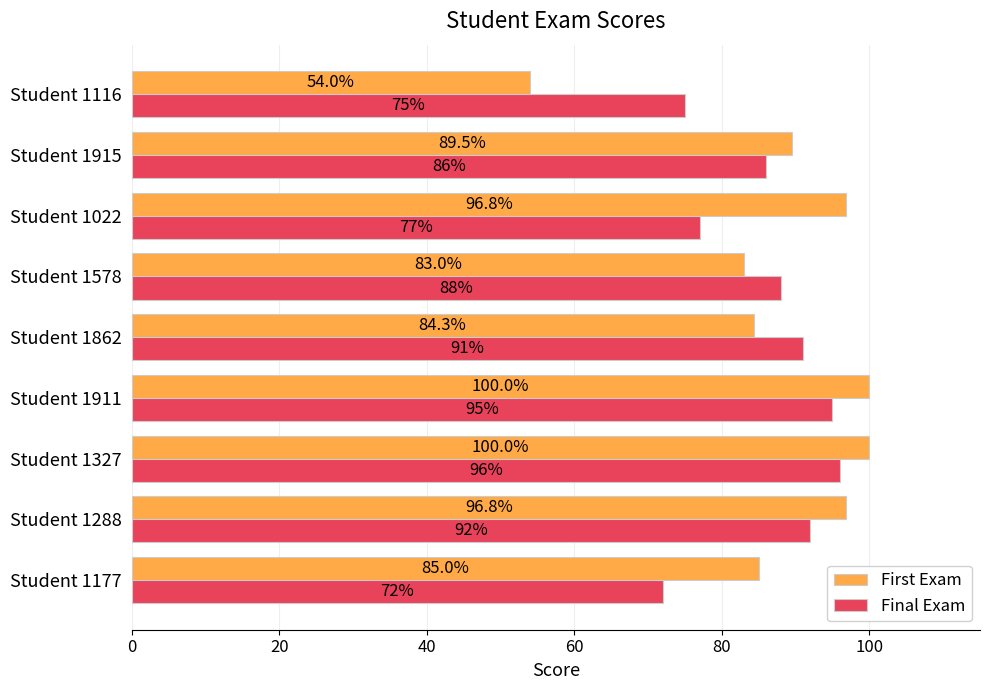

List the series in order of their overall mean, lowest first.

Final Exam, First Exam